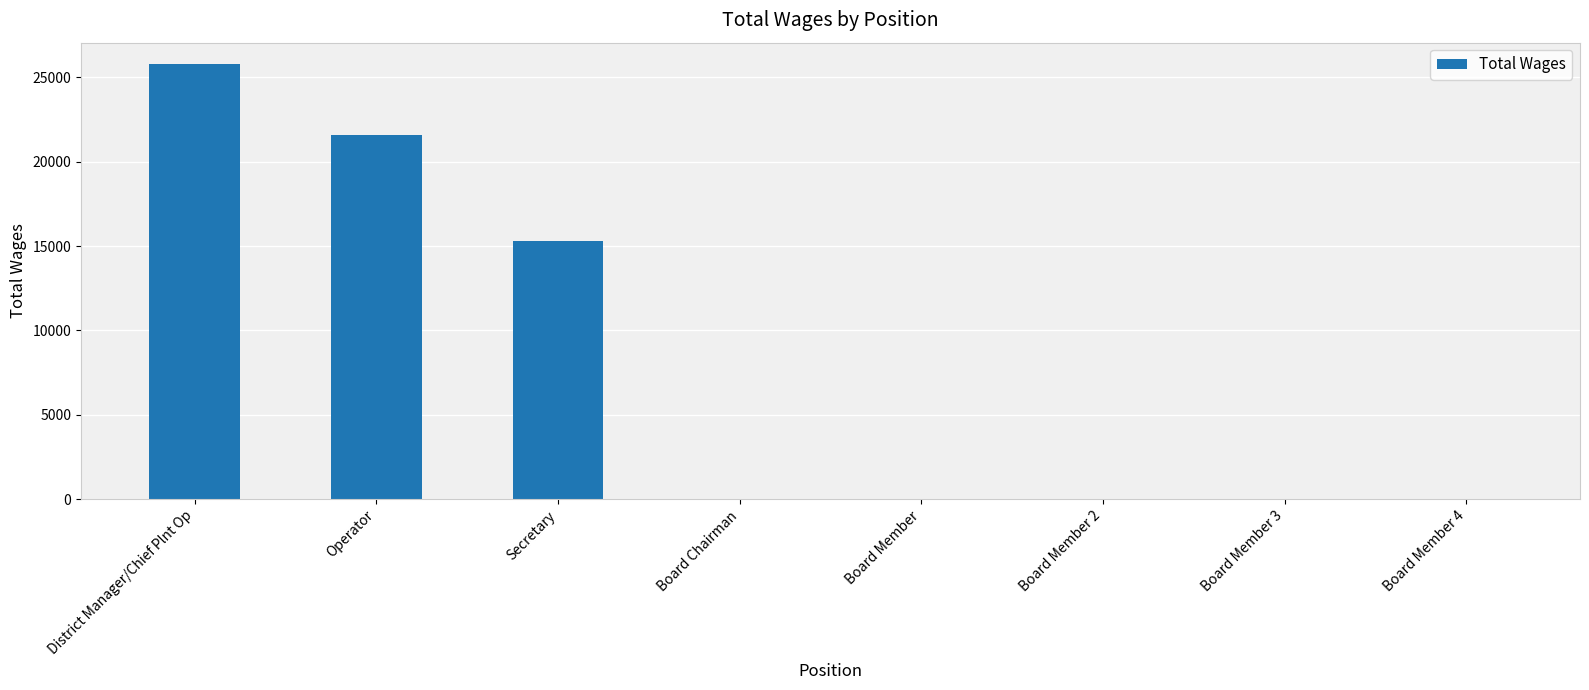

The chart shows a value of 12944 at Board Member 4. True or false?

False